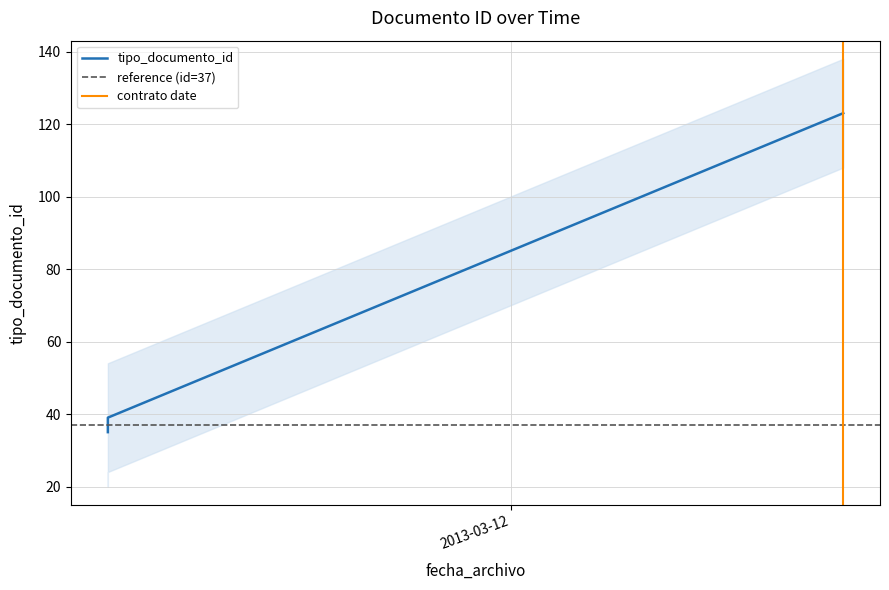

At which label does the data first exceed 38?

2013-03-11 12:33:33